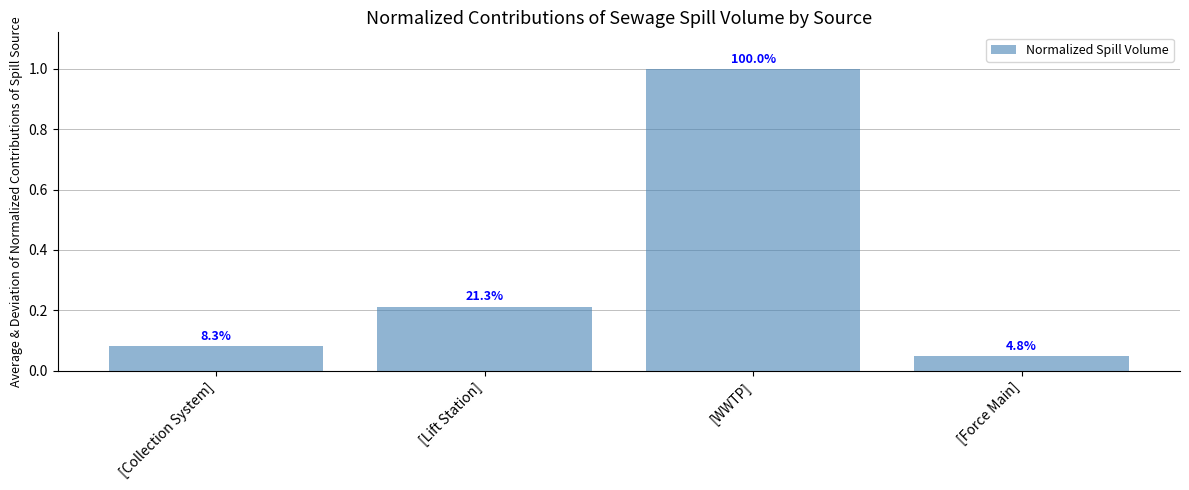

Which category has the lowest value across all series?

[Force Main]